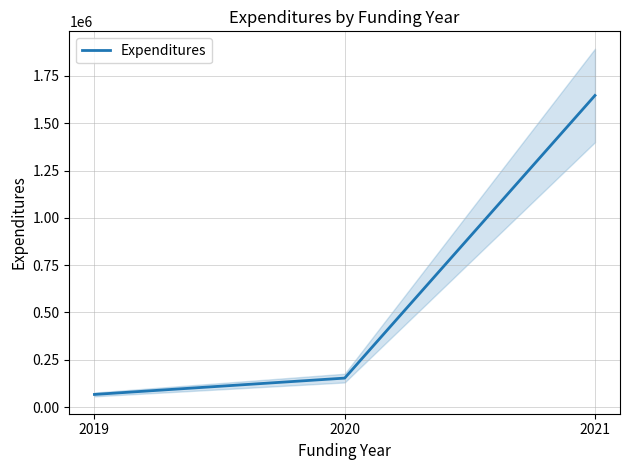

What is the average value?

622141.3